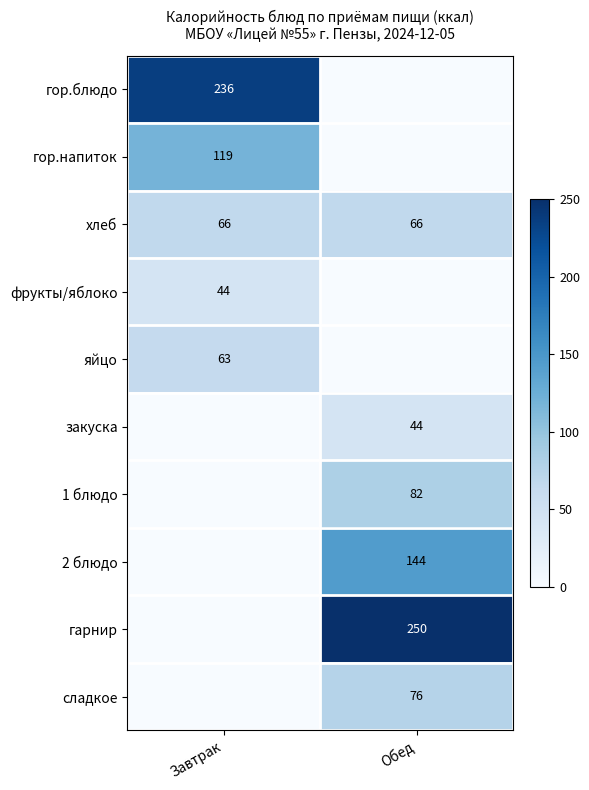

At how many categories does at least one series exceed 13?

2